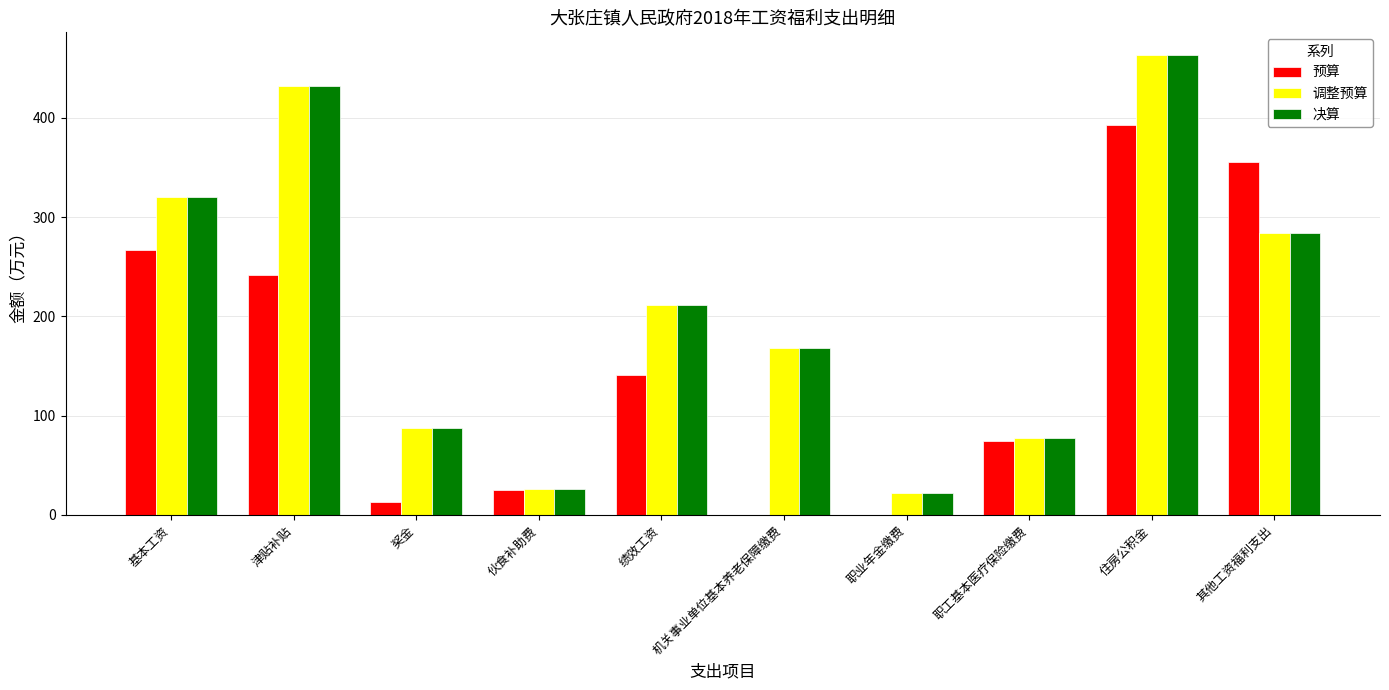

Which category has the highest value across all series?

住房公积金